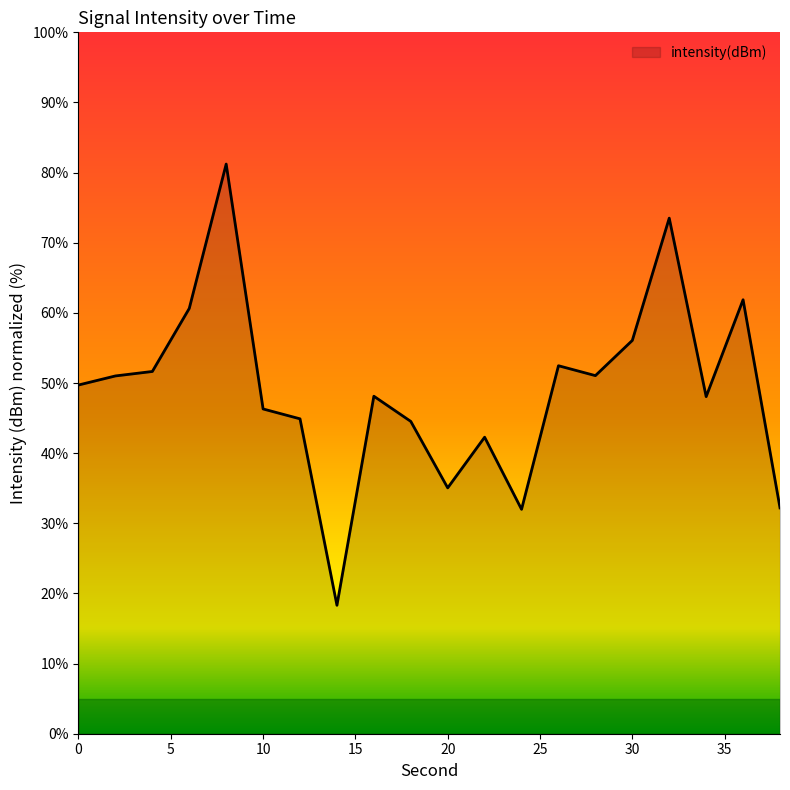

What is the minimum value shown in the chart?

18.3